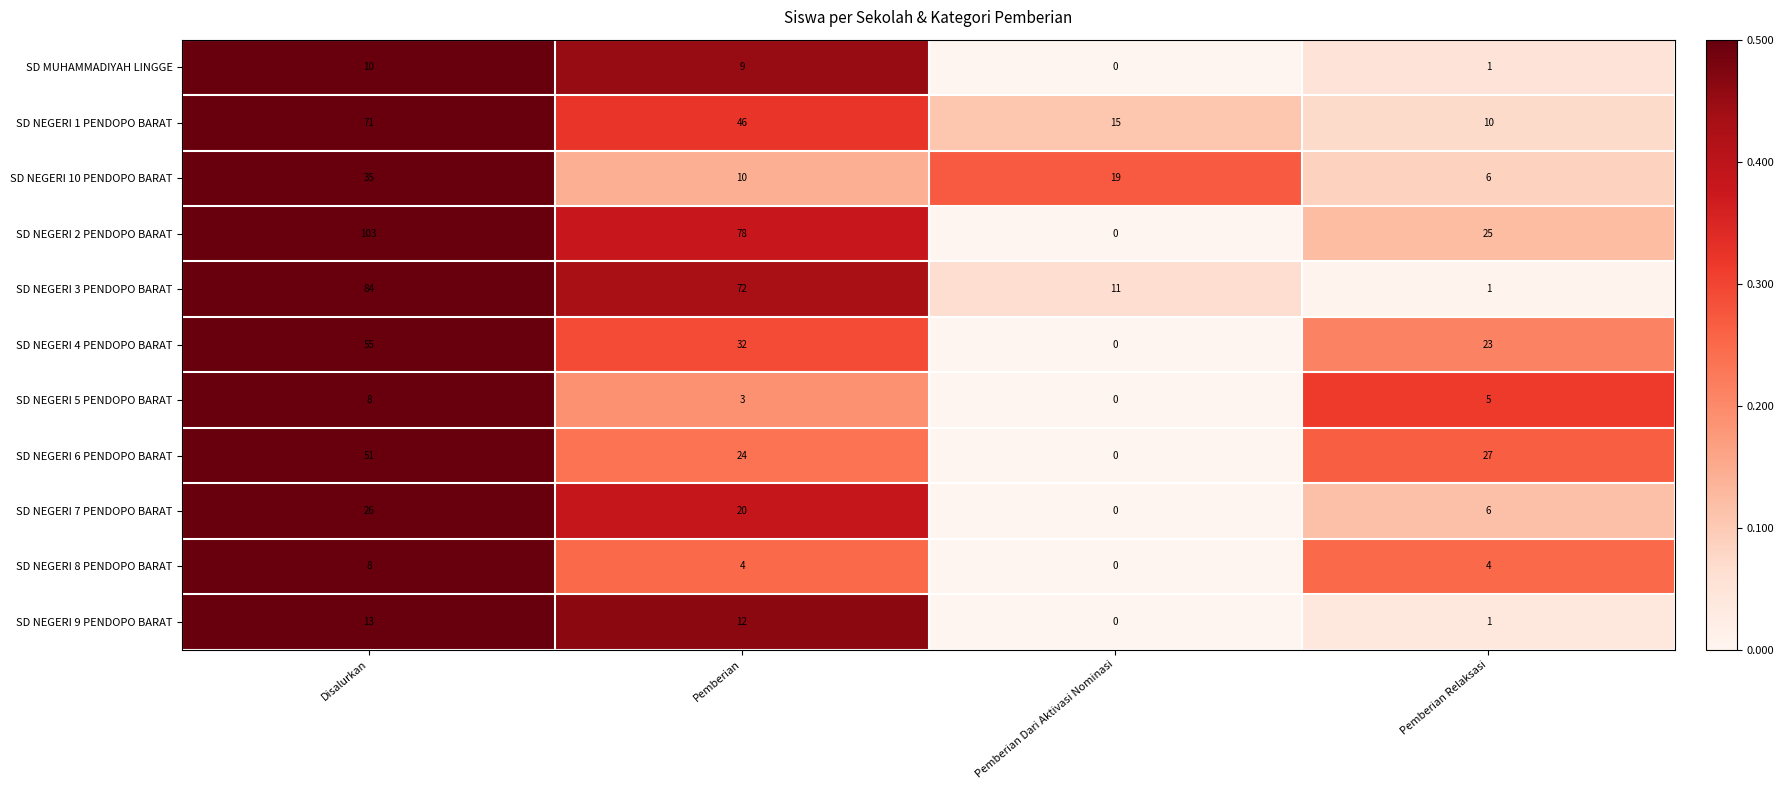

At which category is the sum across all series the highest?

Disalurkan